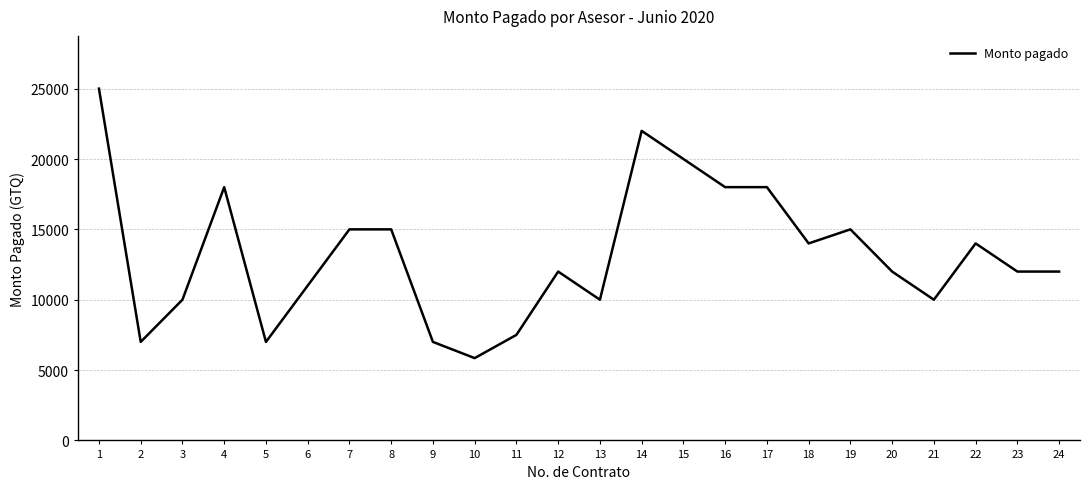

What is the approximate value at 18, to the nearest 10?

14000